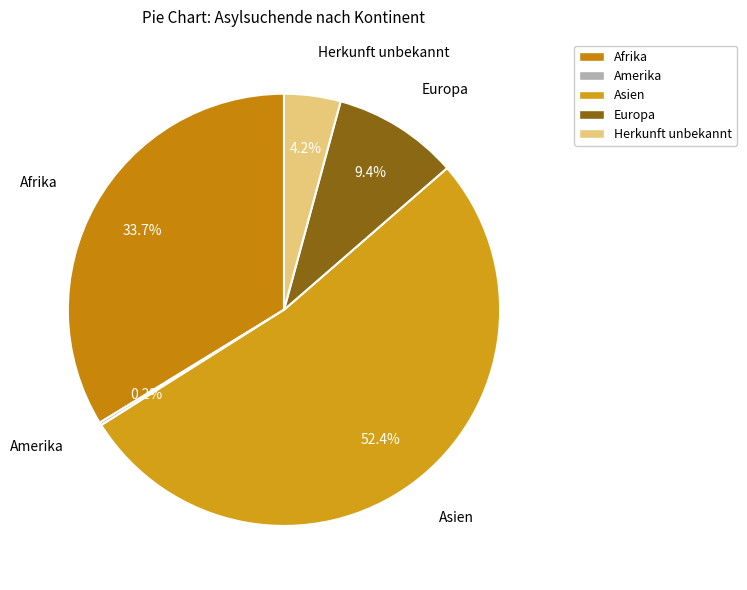

Is there a majority slice in this chart?

Yes